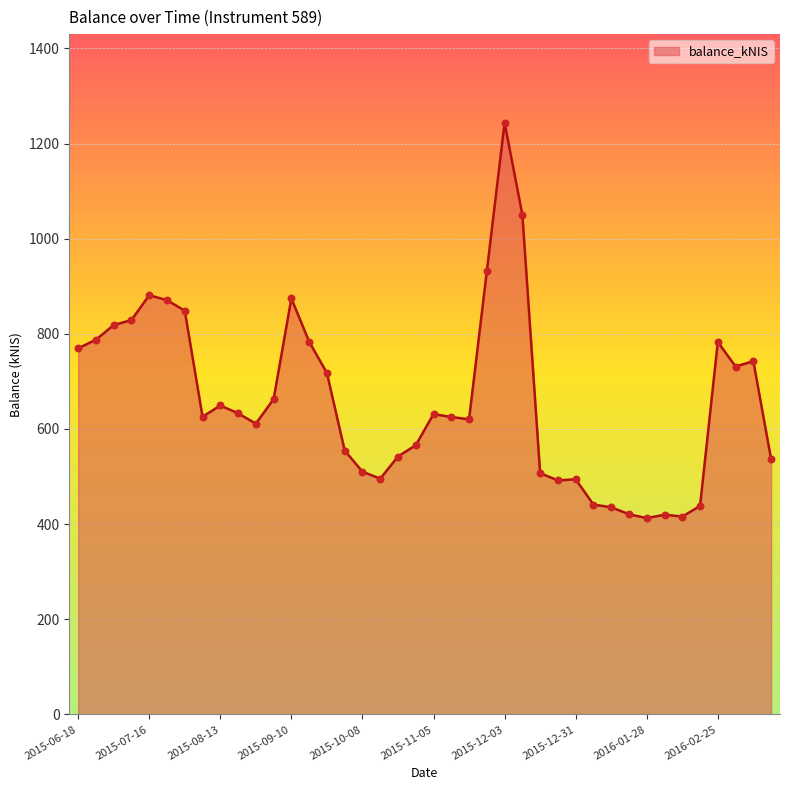

What is the smallest value displayed?

412.6